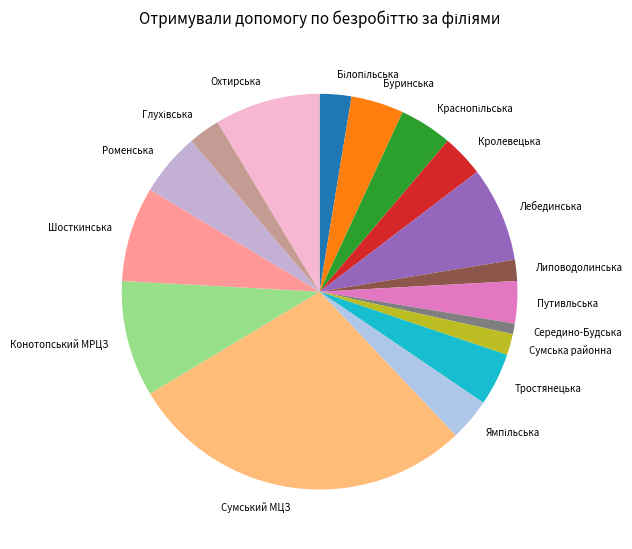

Between Буринська and Шосткинська, which is larger?

Шосткинська